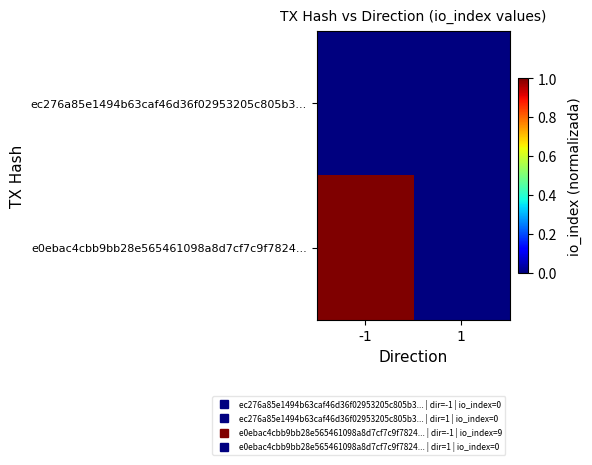

At which category does the chart reach its peak across all series?

-1